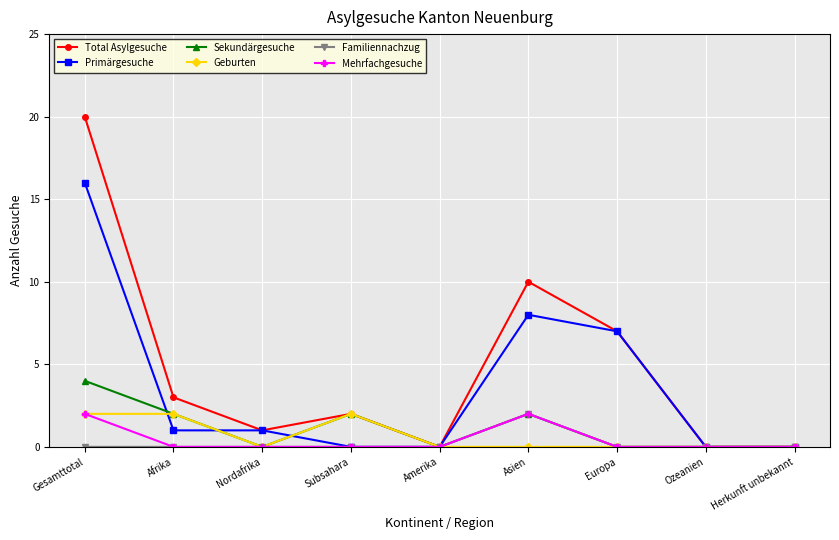

True or false: Total Asylgesuche has more than 0 points higher than both neighbors.

True